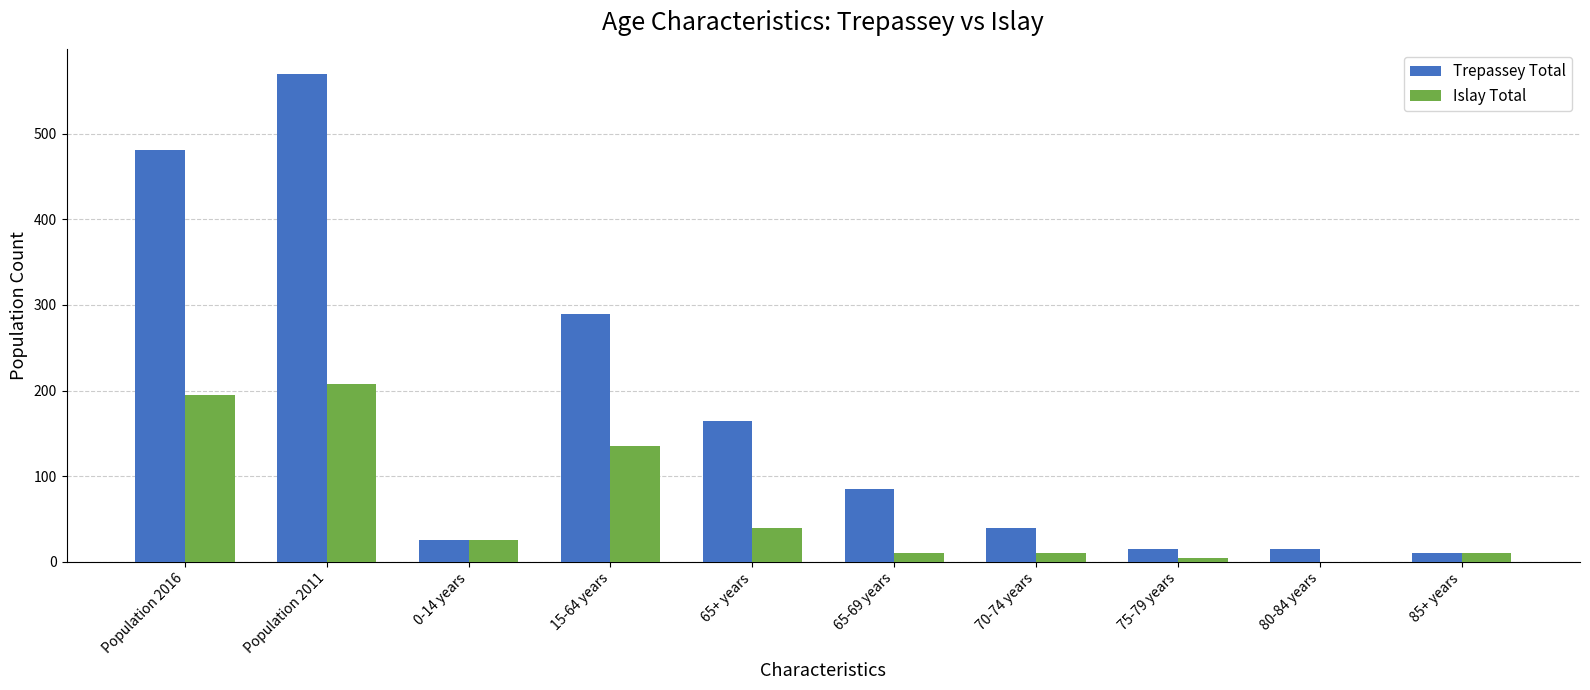

Reading left to right, extract all data points from this chart.

Trepassey Total: Population 2016=481	Population 2011=570	0-14 years=25	15-64 years=290	65+ years=165	65-69 years=85	70-74 years=40	75-79 years=15	80-84 years=15	85+ years=10
Islay Total: Population 2016=195	Population 2011=208	0-14 years=25	15-64 years=135	65+ years=40	65-69 years=10	70-74 years=10	75-79 years=5	80-84 years=0	85+ years=10